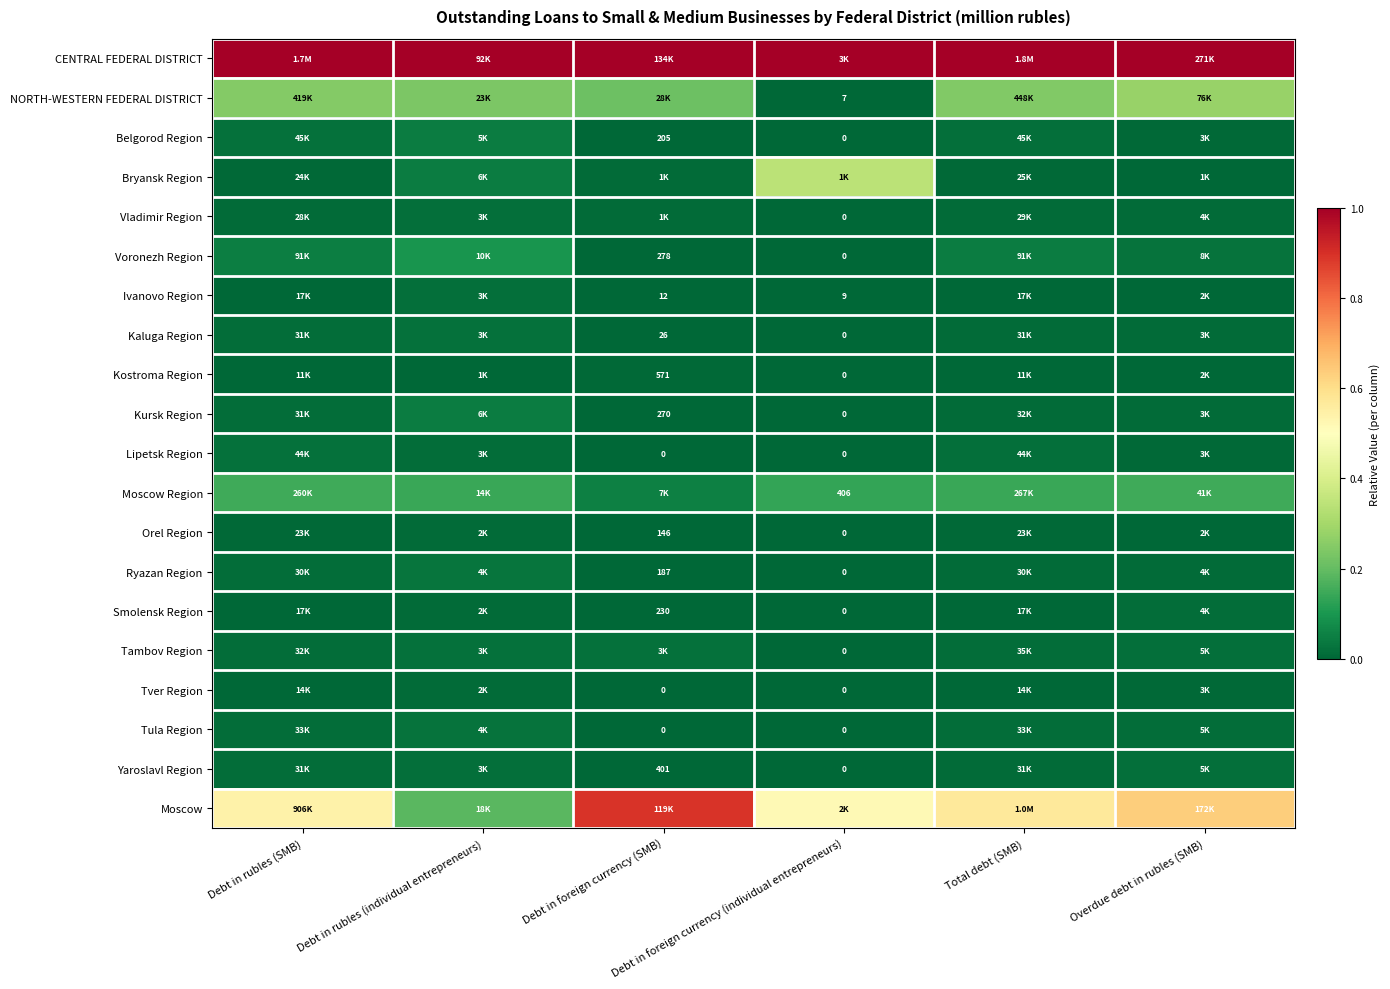

How many values in Tver Region are above zero?

4